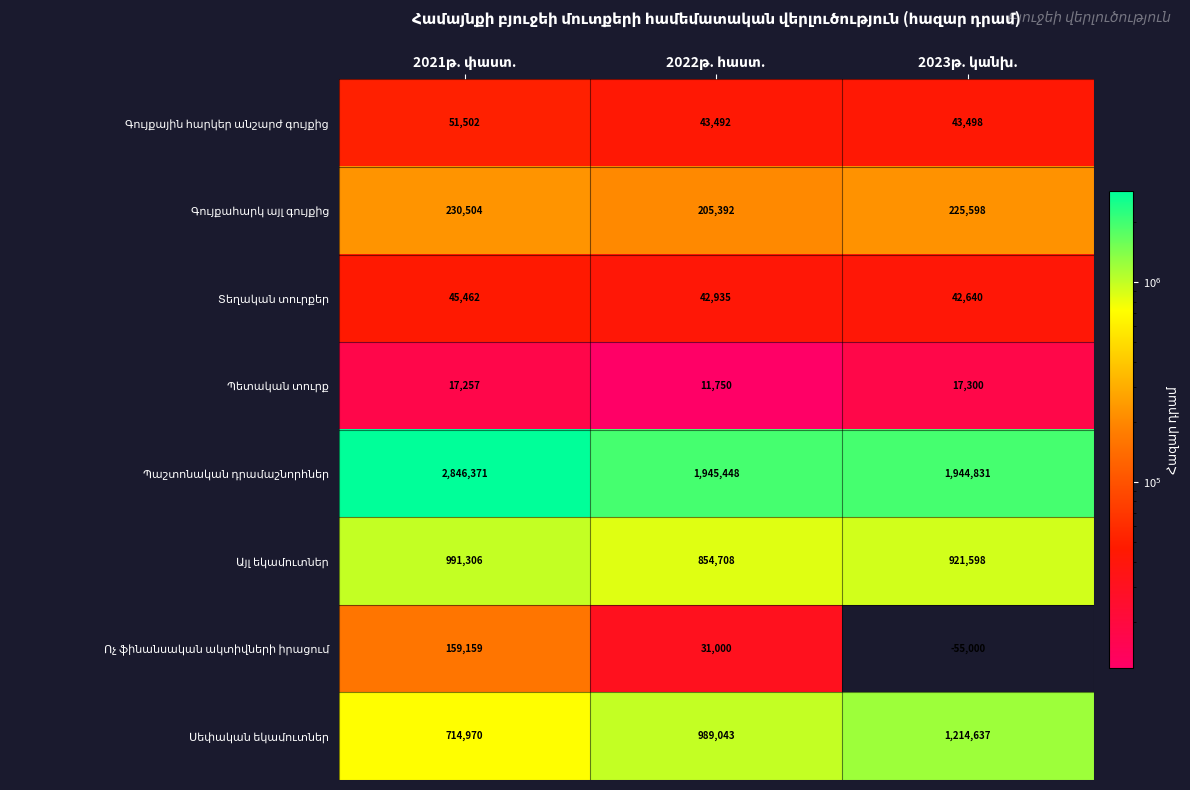

What is the greatest value displayed?

2846371